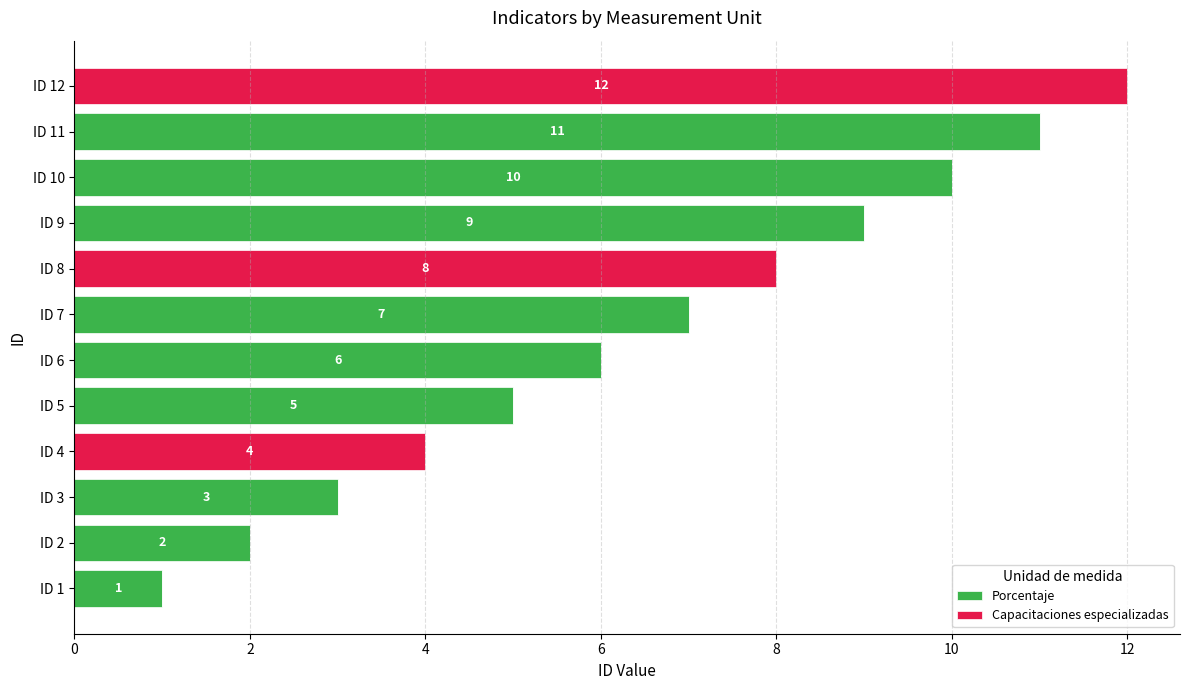

What are all the series names shown in the legend?

Porcentaje, Capacitaciones especializadas